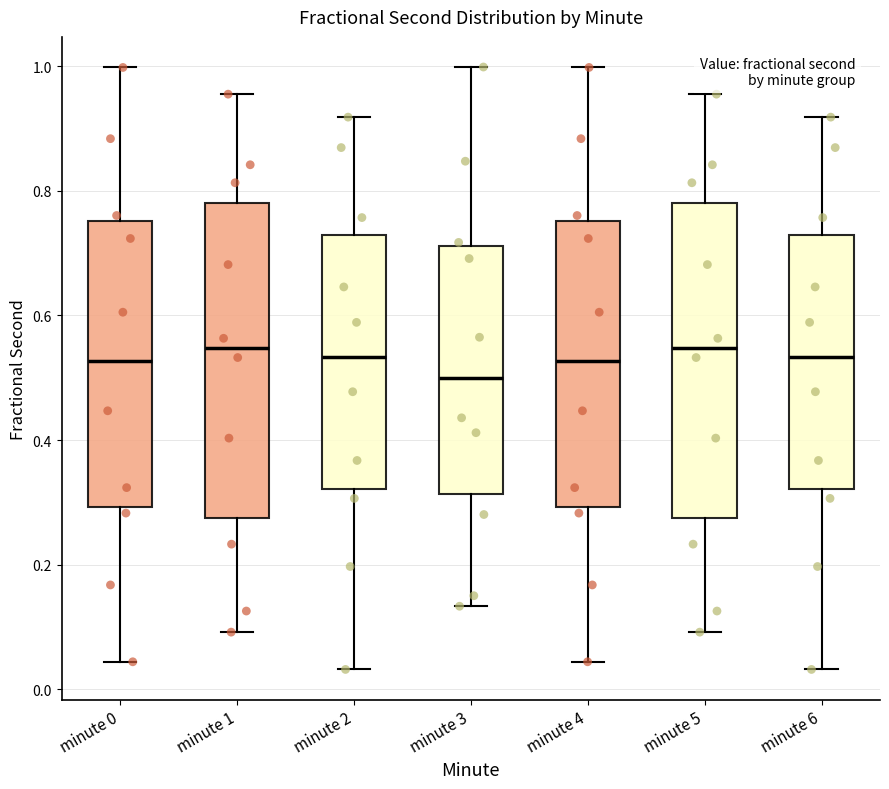

Where is the upper edge of the box for minute 4 on the y-axis? The values are not printed on the chart, so give them approximately, as read against the axis.

0.76